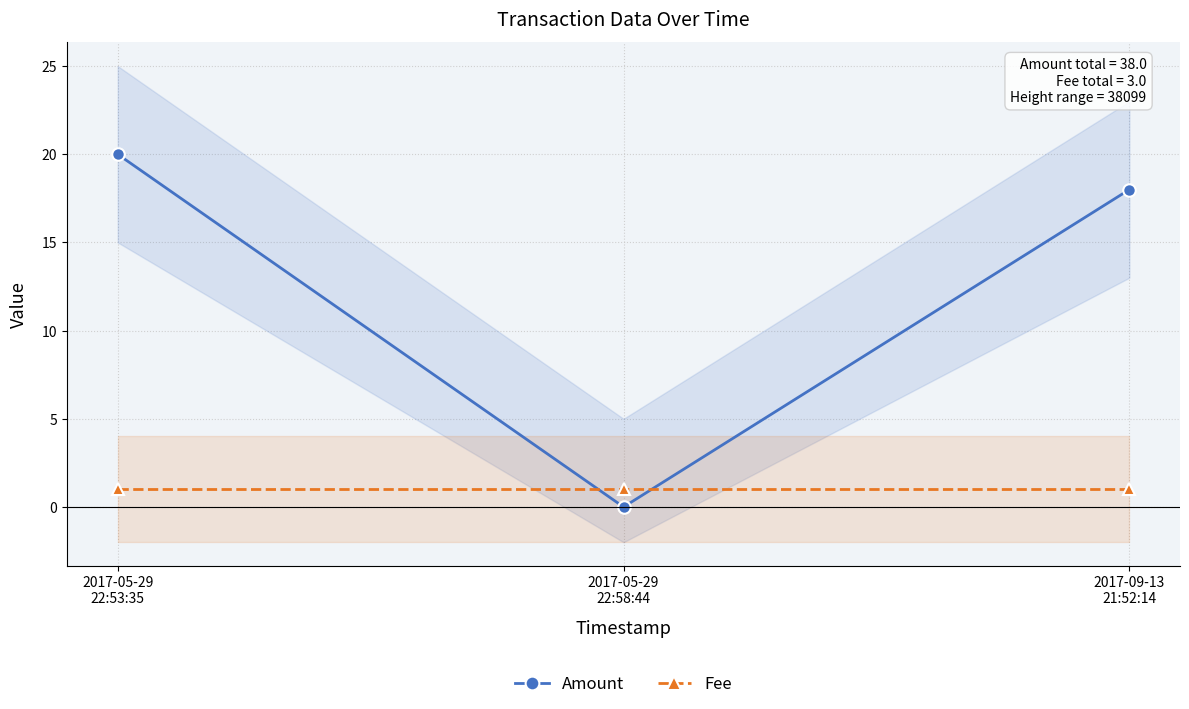

The Fee series shows 1 at 2017-09-13
21:52:14. True or false?

True